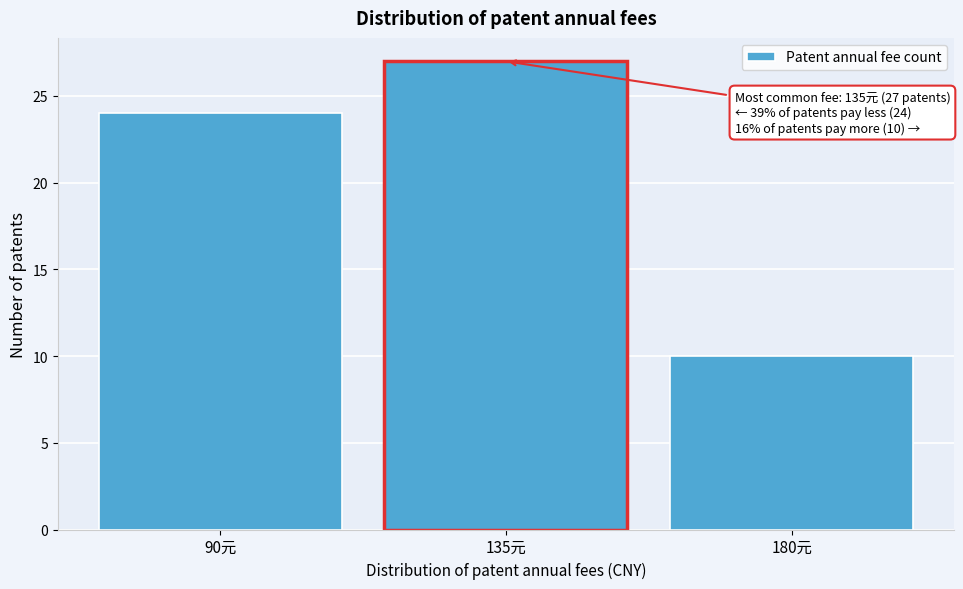

Reading left to right, transcribe all the data shown in this chart.

90元=24	135元=27	180元=10